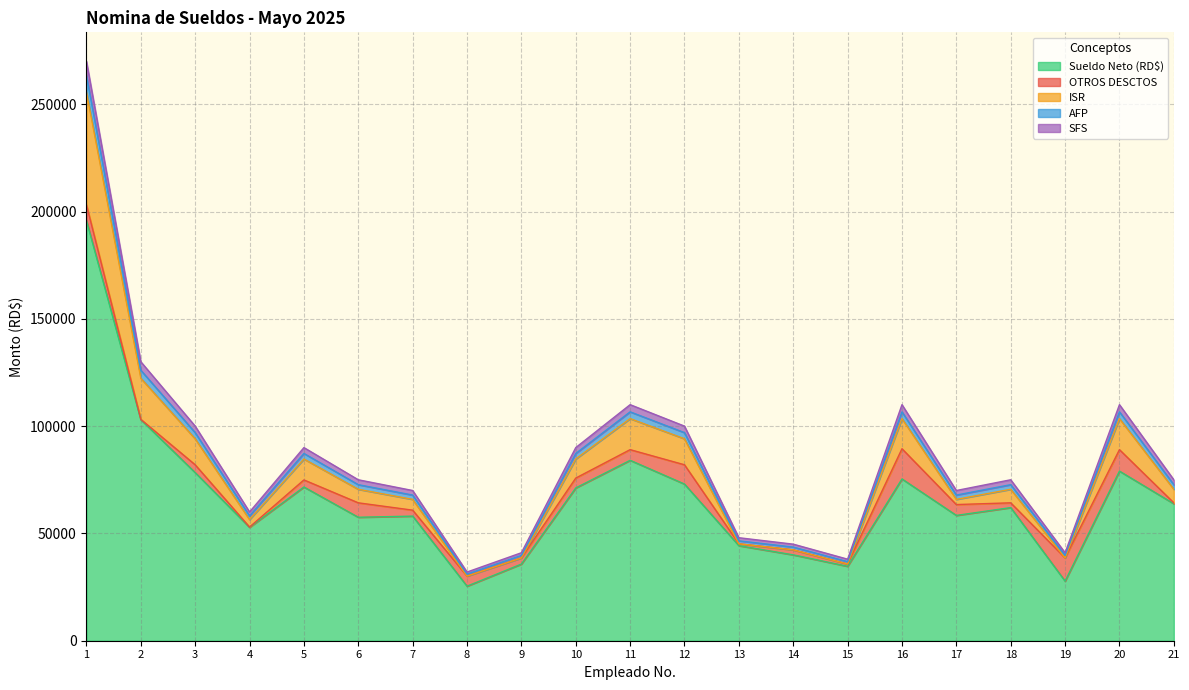

Is it true that Sueldo Neto (RD$) equals 39174.4 at 5?

False